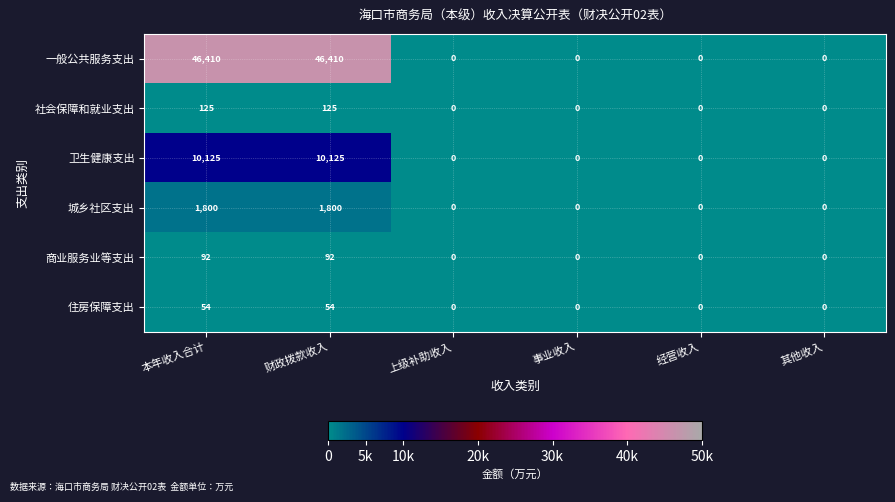

What is the maximum value for 商业服务业等支出?

92